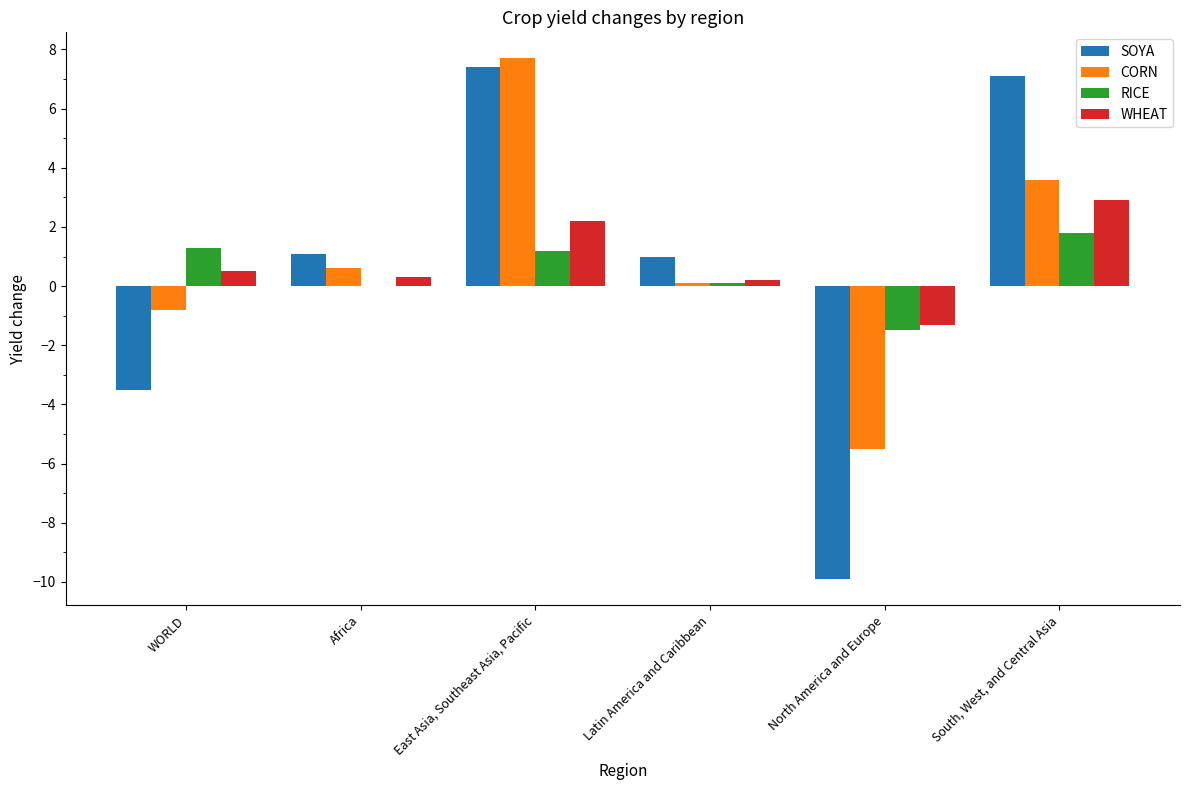

What is the maximum value for CORN?

7.7